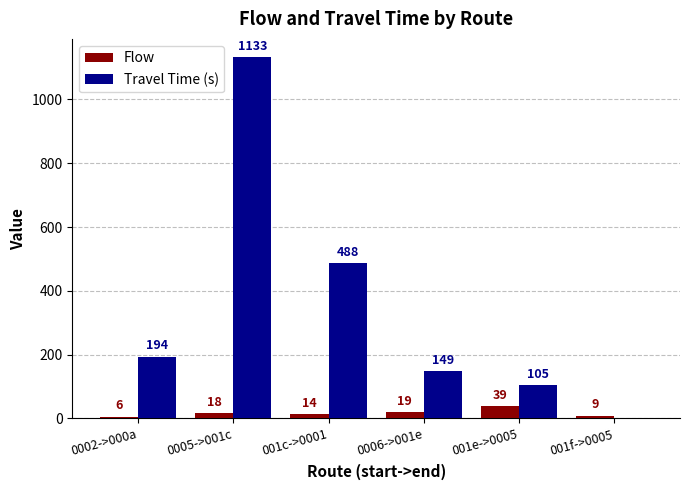

Does the chart contain stacked bars?

No